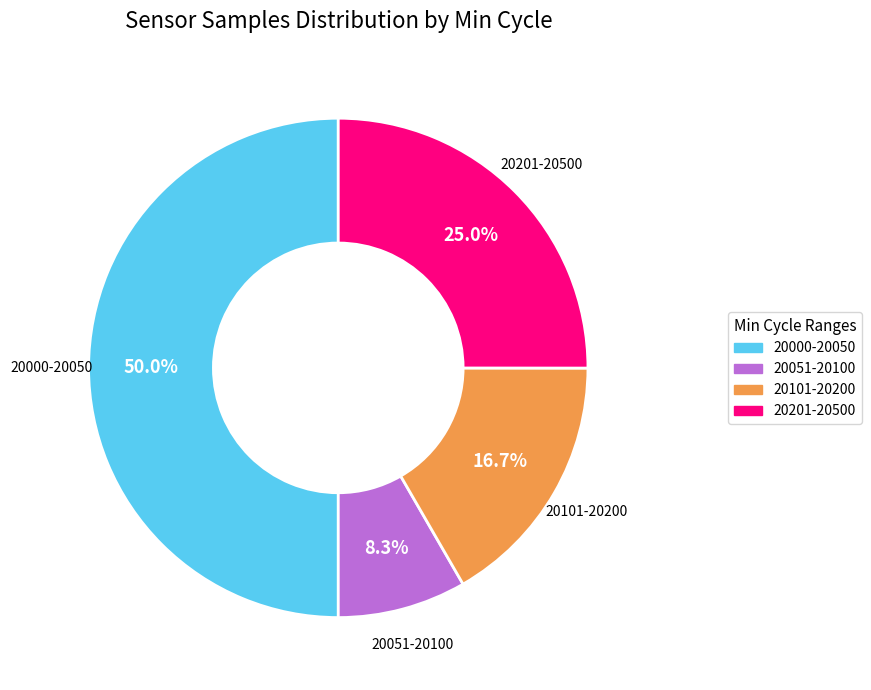

Count the number of slices in the pie.

4